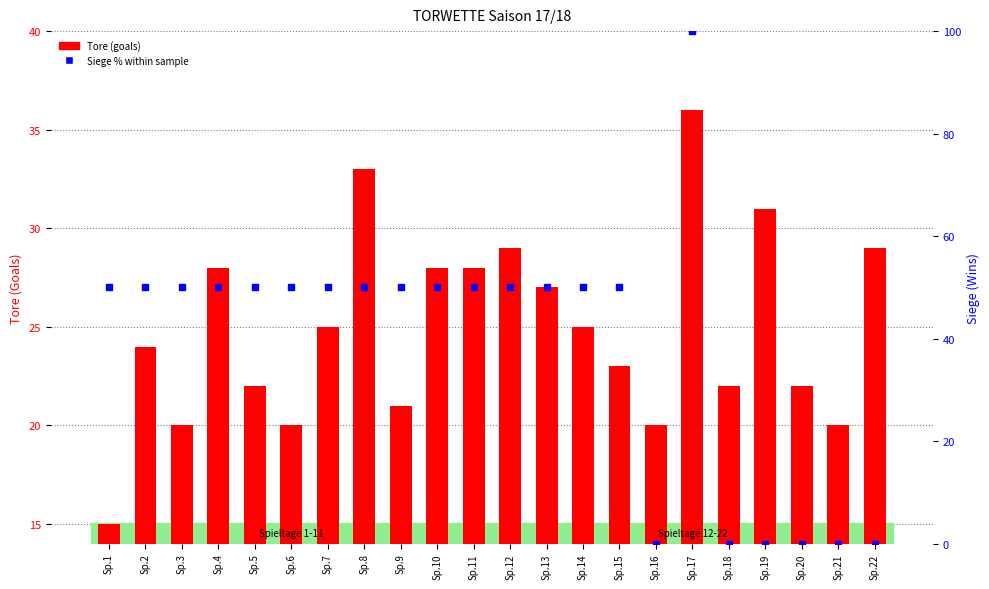

Which series contains the highest Y value?

Siege % within sample